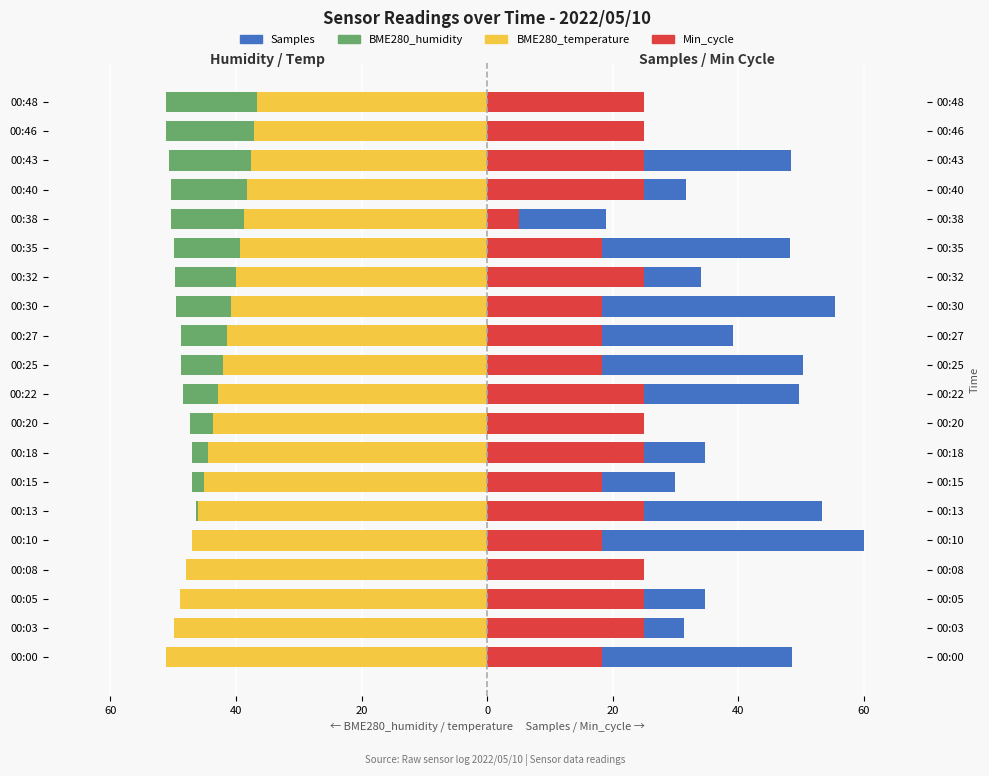

What is the maximum value shown in the chart?

60.0